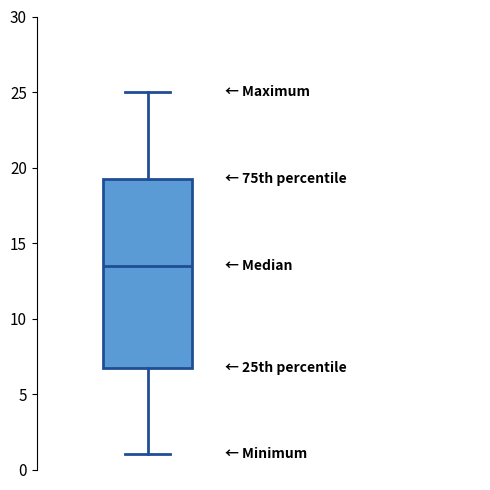

Where is the upper edge of the box on the y-axis? The values are not printed on the chart, so give them approximately, as read against the axis.

19.5